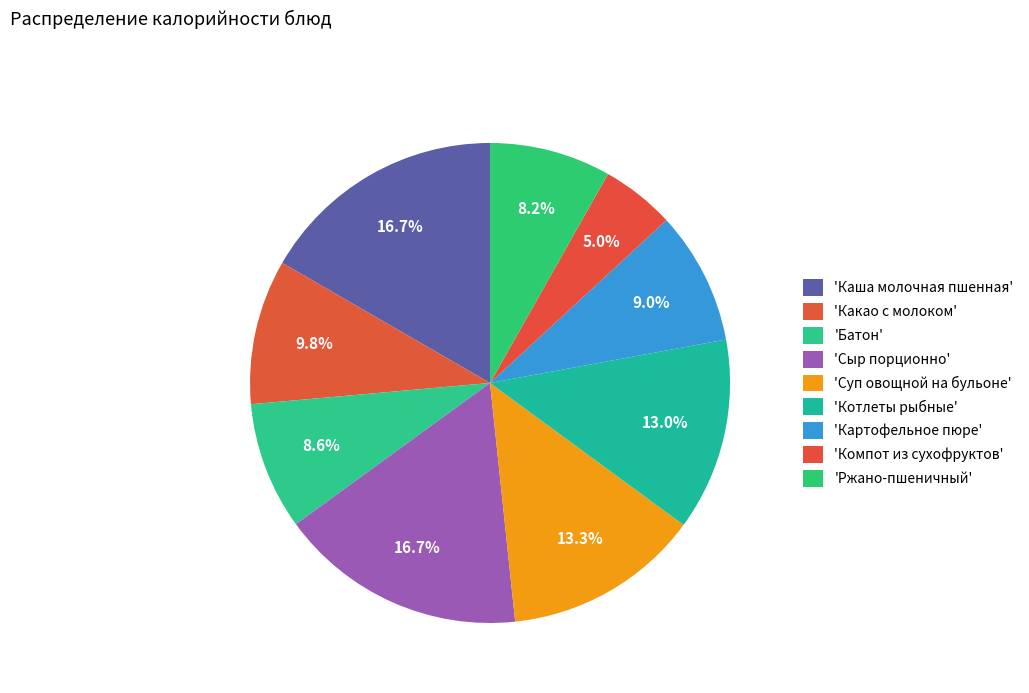

How many segments does this pie chart have?

9